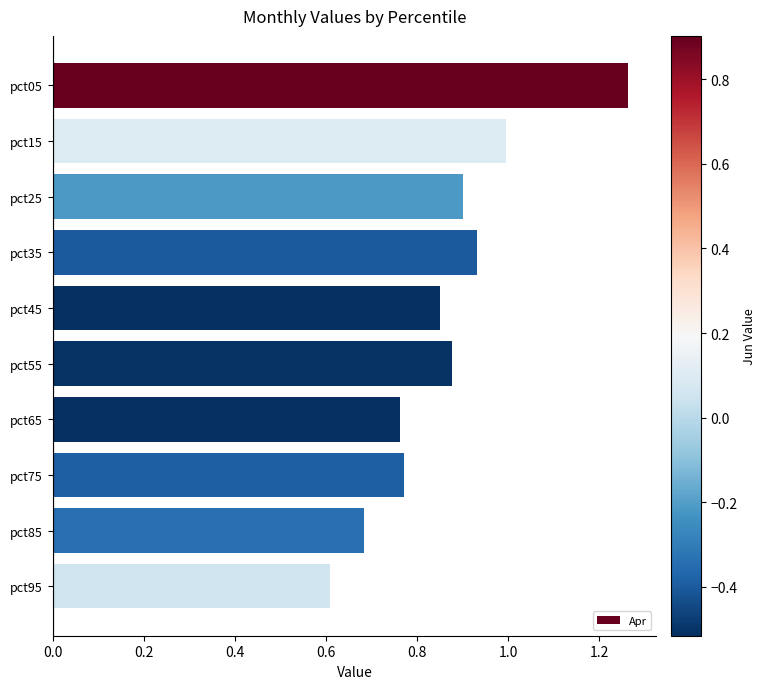

At which label is the value closest to 0?

pct95